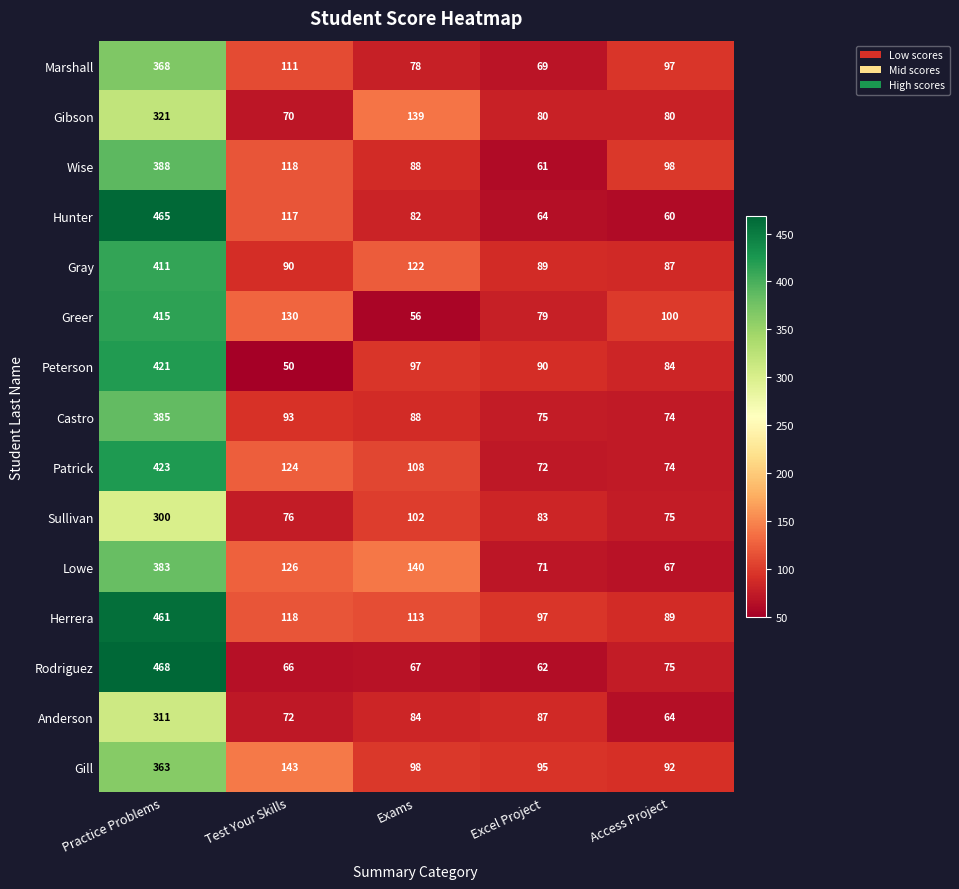

Read the Herrera value at Excel Project.

97